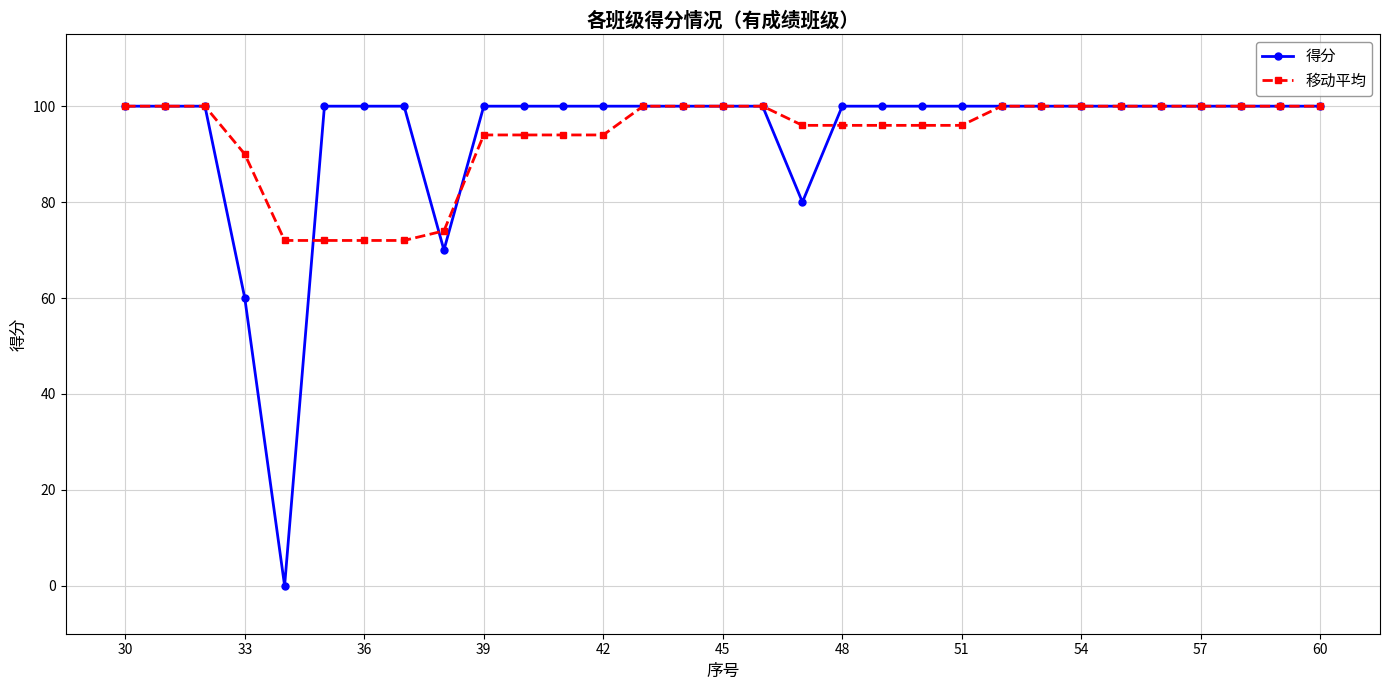

Which series has the largest range (max minus min)?

得分